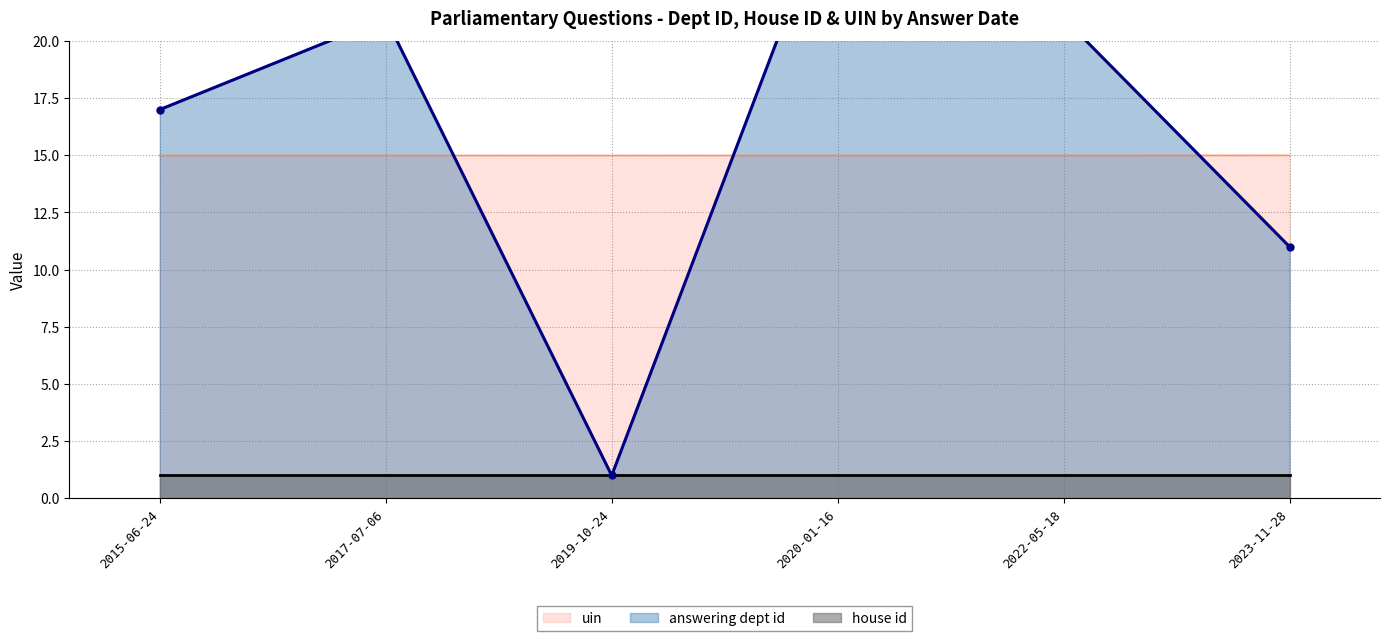

Between 2022-05-18 and 2019-10-24, which is larger?

2022-05-18